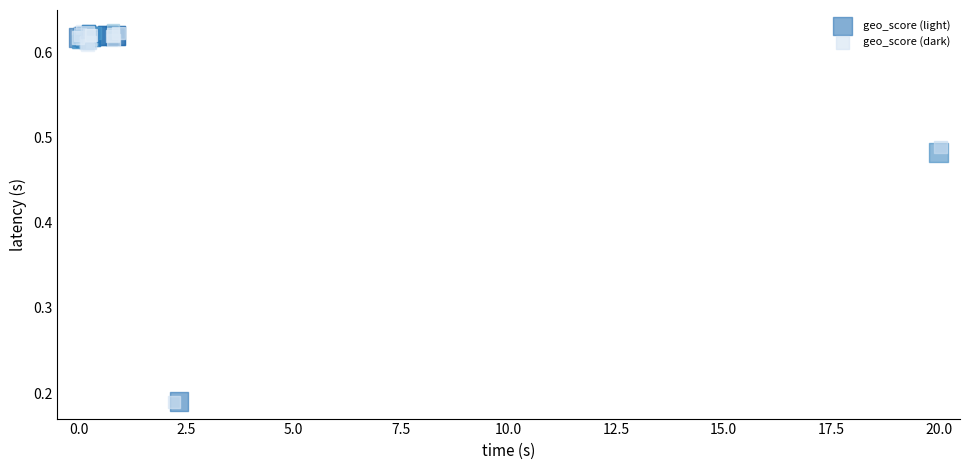

Which series reaches the maximum Y coordinate?

geo_score (dark)